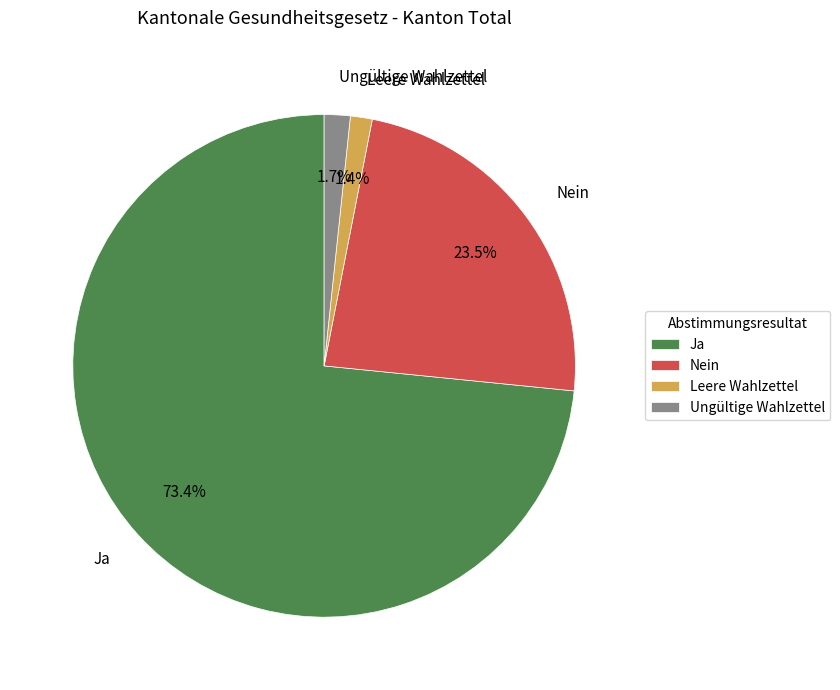

Which has a higher value, Nein or Ungültige Wahlzettel?

Nein